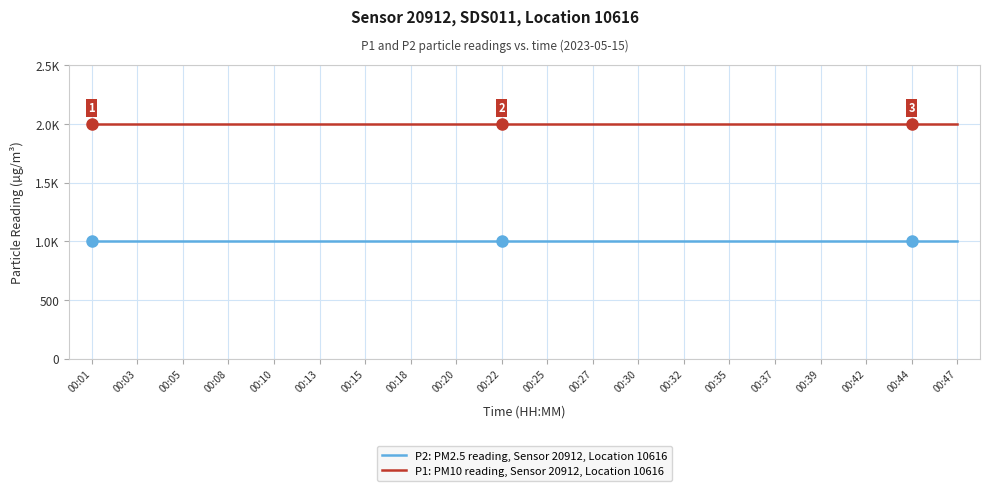

True or false: P1: PM10 reading, Sensor 20912, Location 10616 and P2: PM2.5 reading, Sensor 20912, Location 10616 intersect in this chart.

False